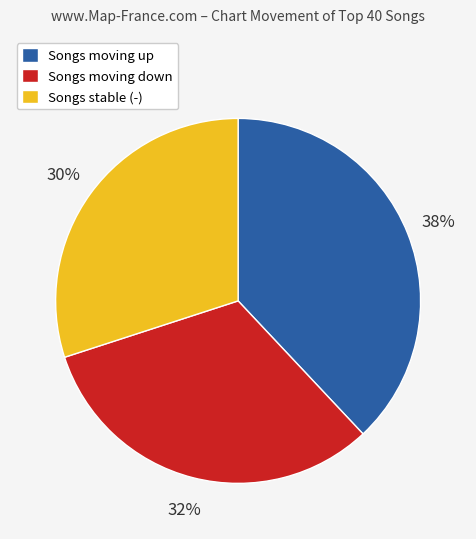

To the nearest percent, what percentage of the pie is Songs moving up?

38%